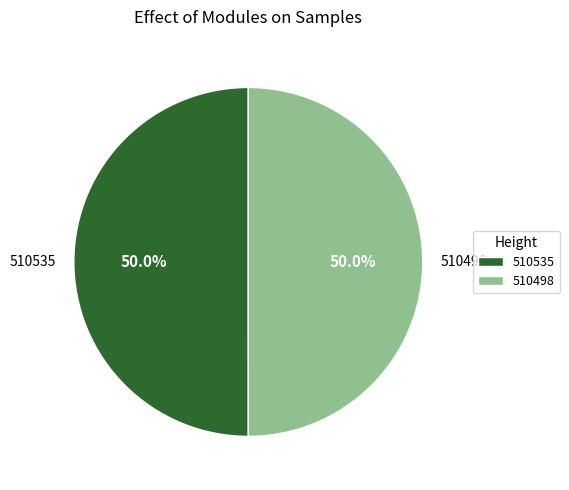

Count the number of slices in the pie.

2